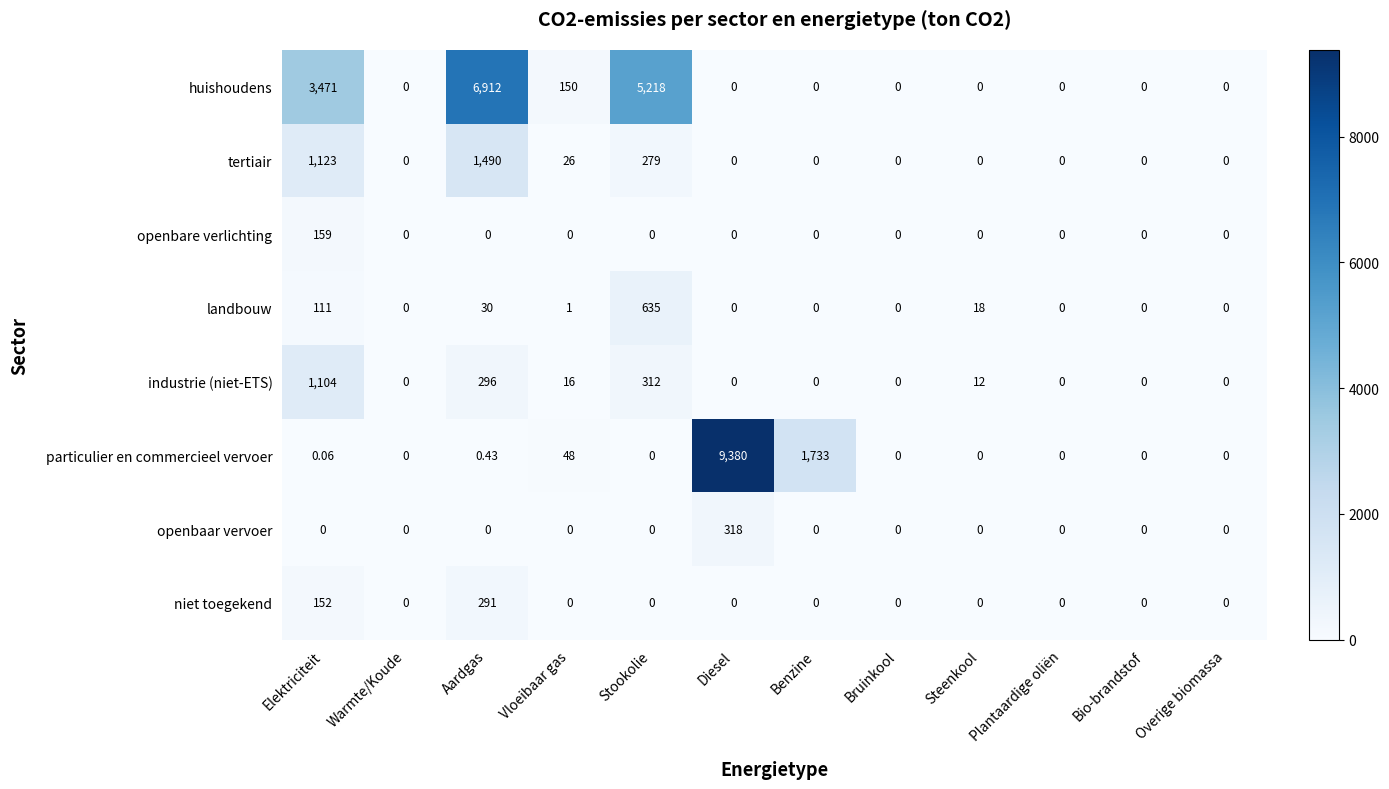

Which series has the largest range (max minus min)?

particulier en commercieel vervoer